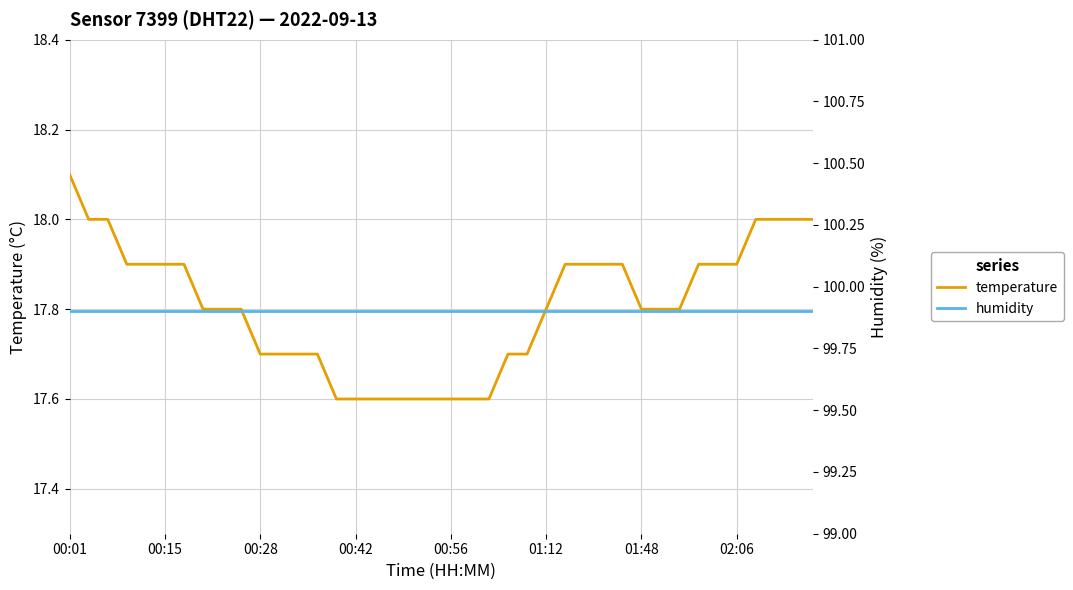

What is the sum of the humidity values at 18 and 38?

199.8